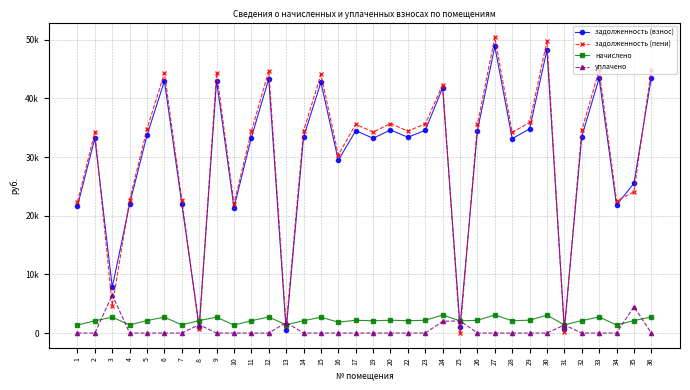

Read the начислено value at 22.

2109.2